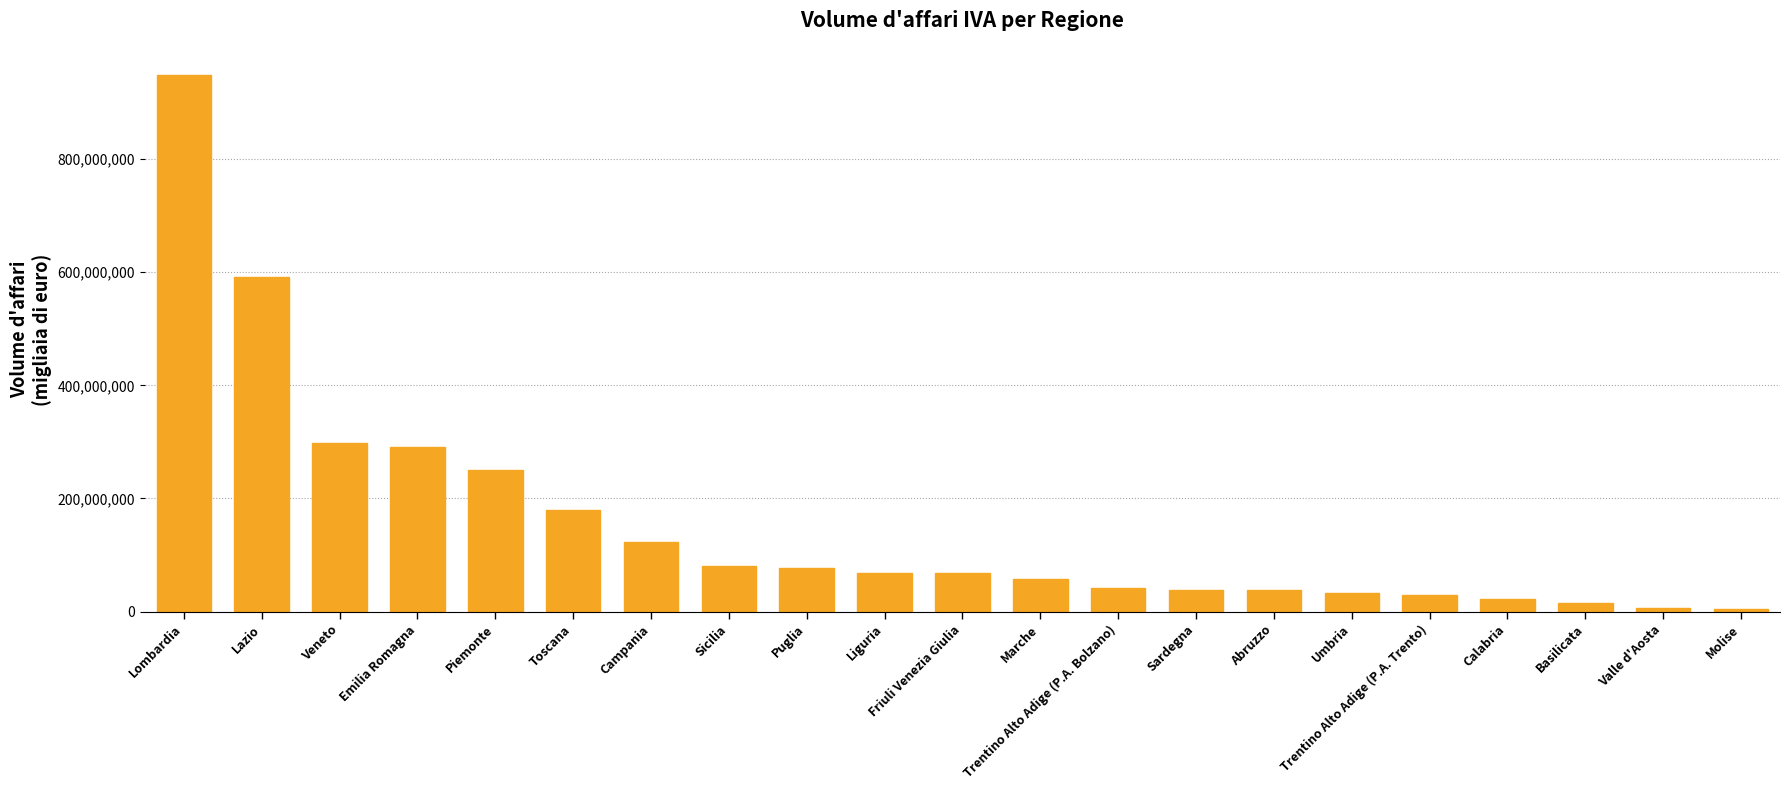

What is the difference between the values at Emilia Romagna and Marche?

233066619